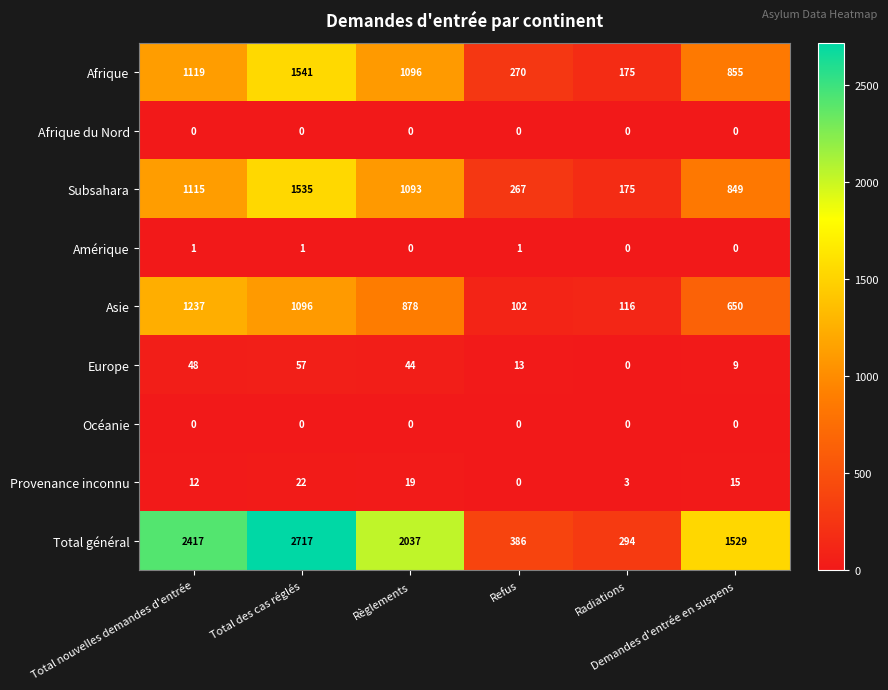

What is the difference between the second highest and minimum values in the Europe series?

48